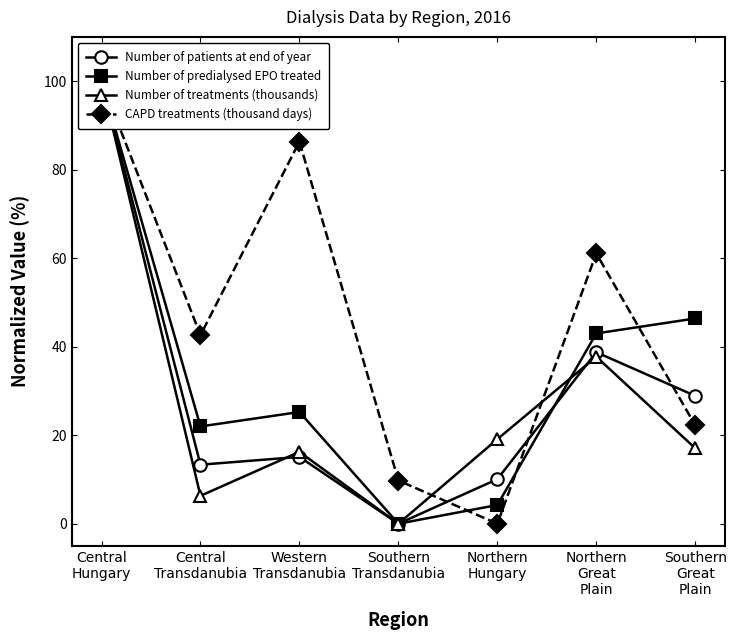

Which has a higher value, Southern
Great
Plain or Central
Hungary?

Central
Hungary